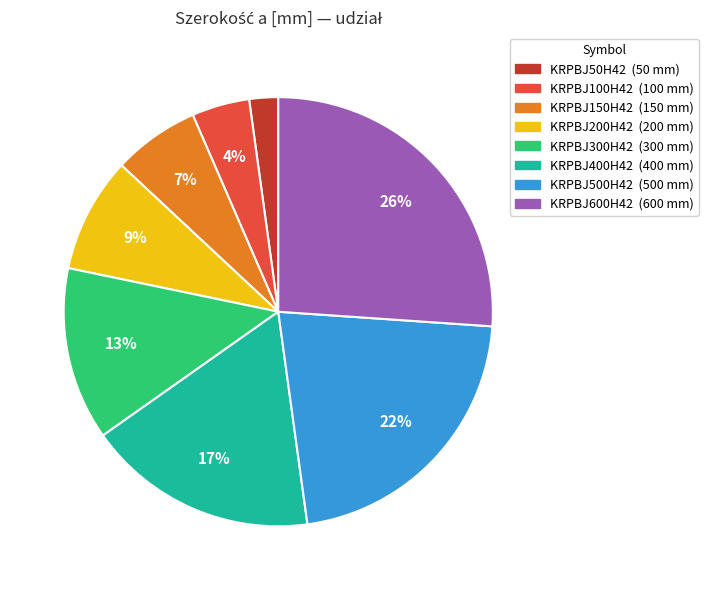

Combined, do KRPBJ100H42 and KRPBJ300H42 account for over 50%?

No